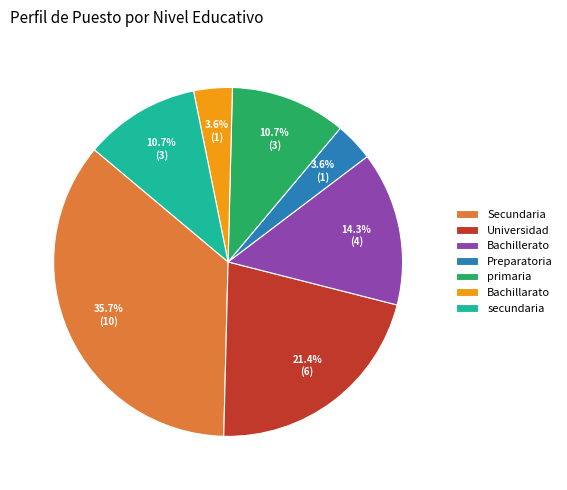

Does any single category account for the majority?

No